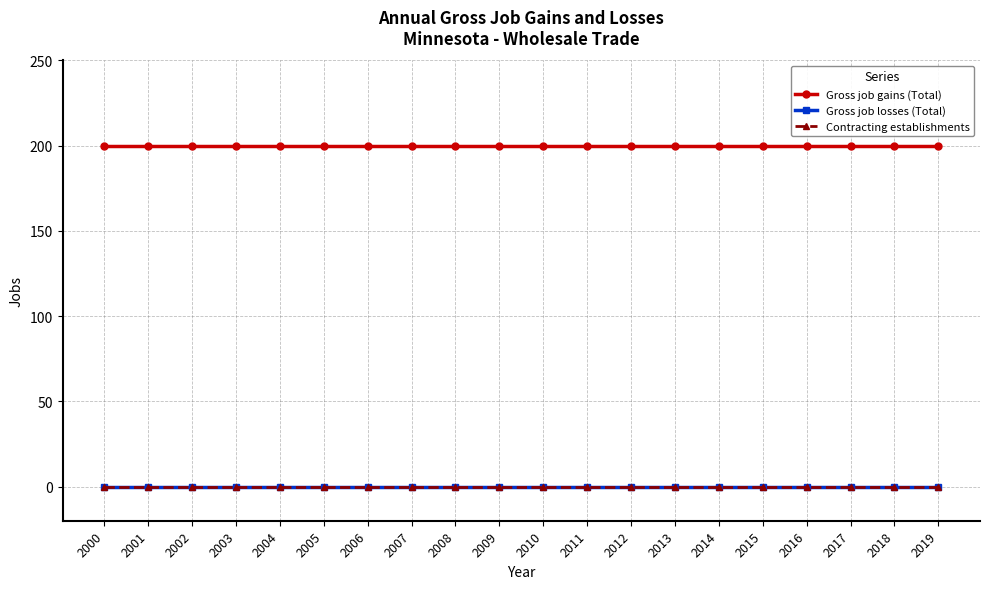

Is this an area chart (filled region under the line)?

No